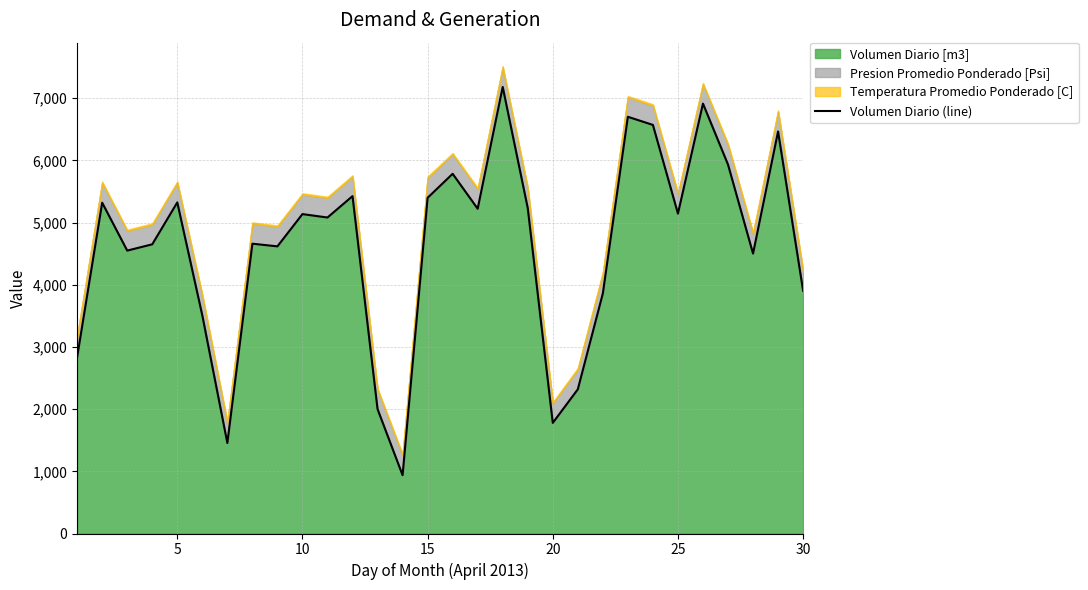

How many interior local valleys (lower than both neighbors) does the data have?

9